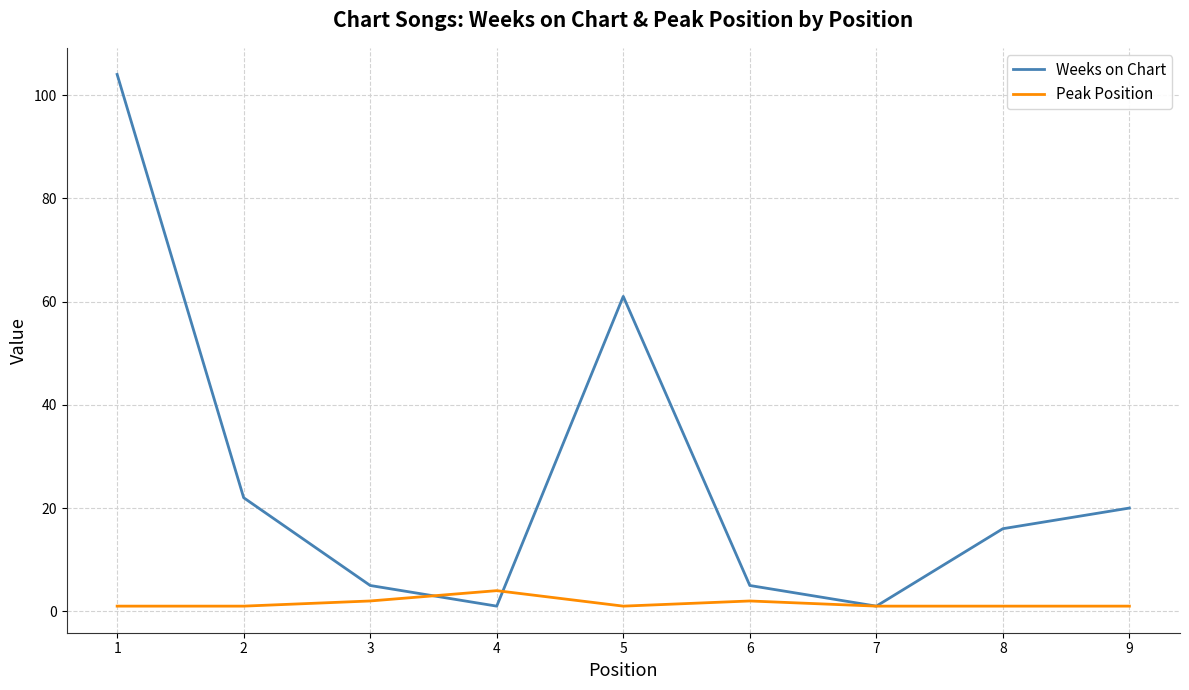

What is the sum of all Peak Position values?

14